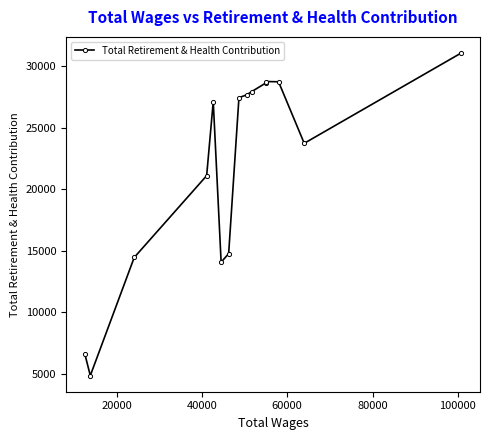

What is the value of the 2nd point from the left?

4832